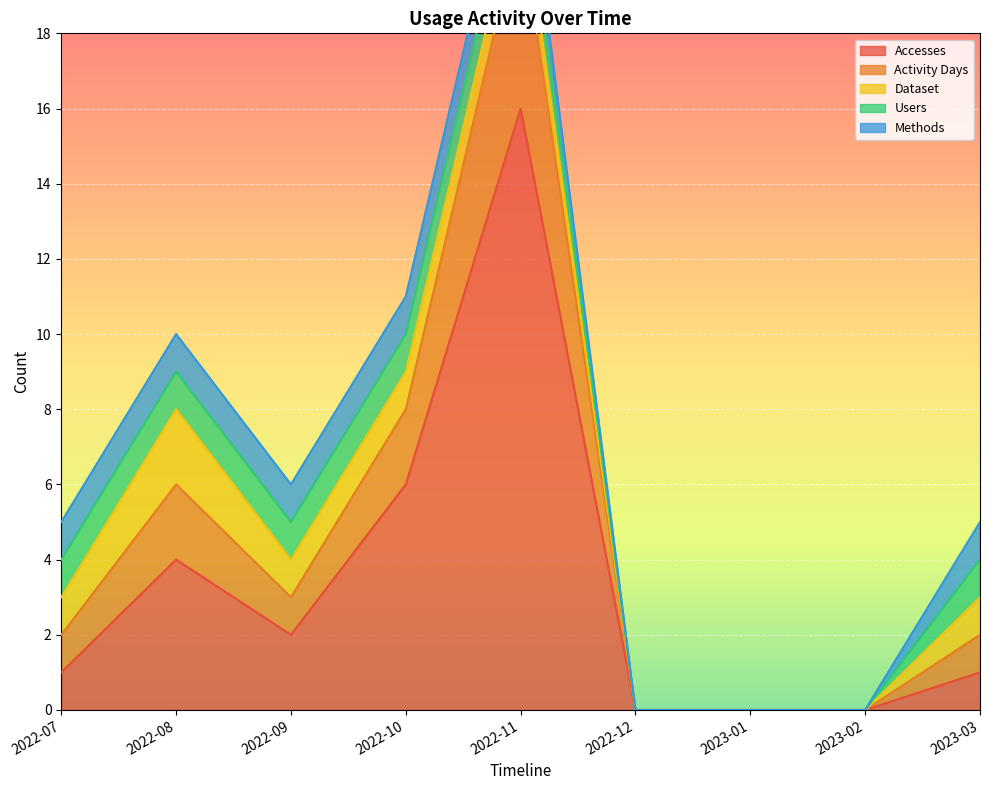

What is the maximum value shown in the chart?

16